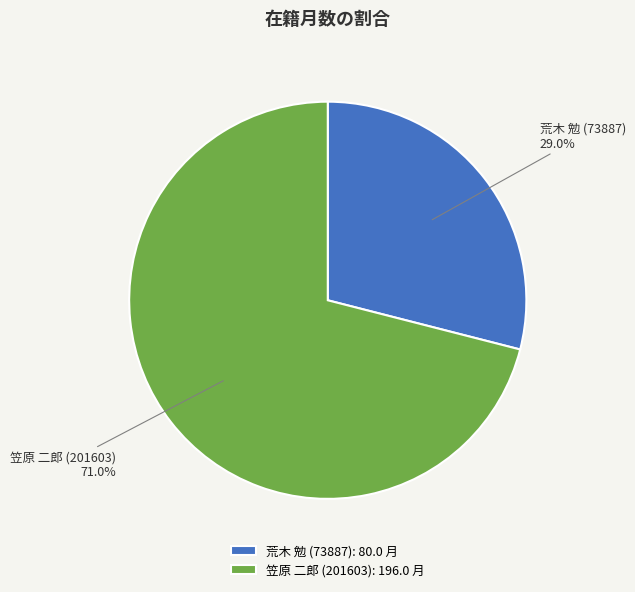

What percentage is NOT represented by 荒木 勉 (73887)?

71.0%